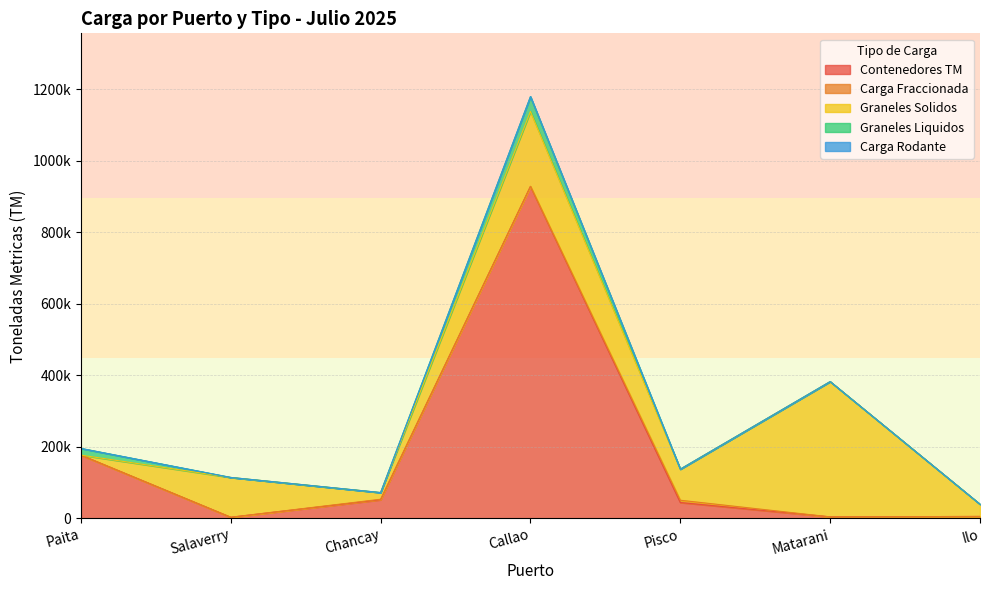

What is the label of the 2nd point from the right?

Matarani